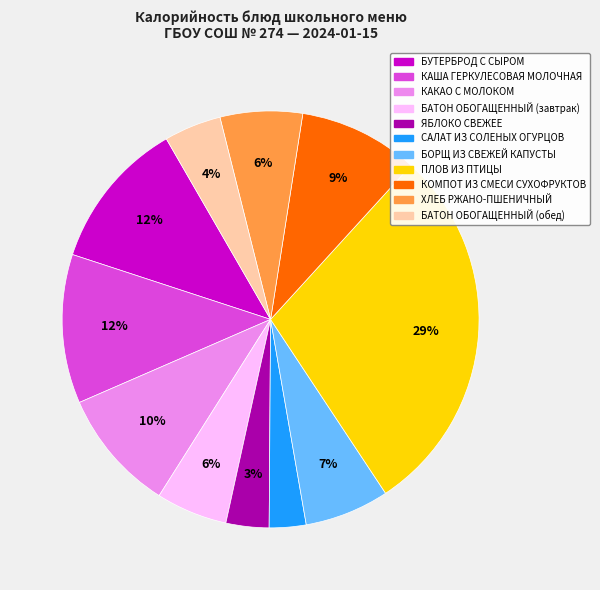

Count the number of slices in the pie.

11